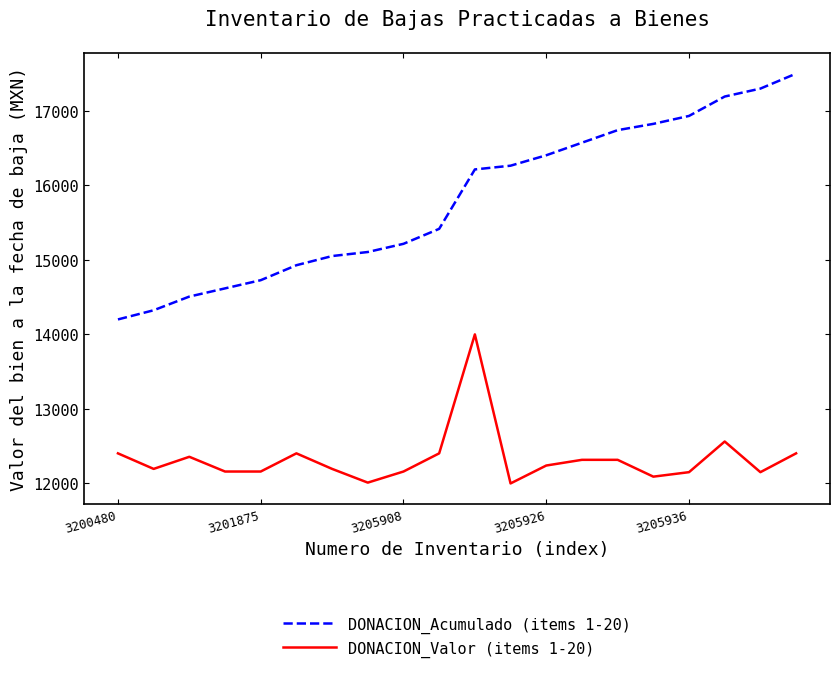

What is the highest value of the DONACION_Valor (items 1-20) series?

14000.0